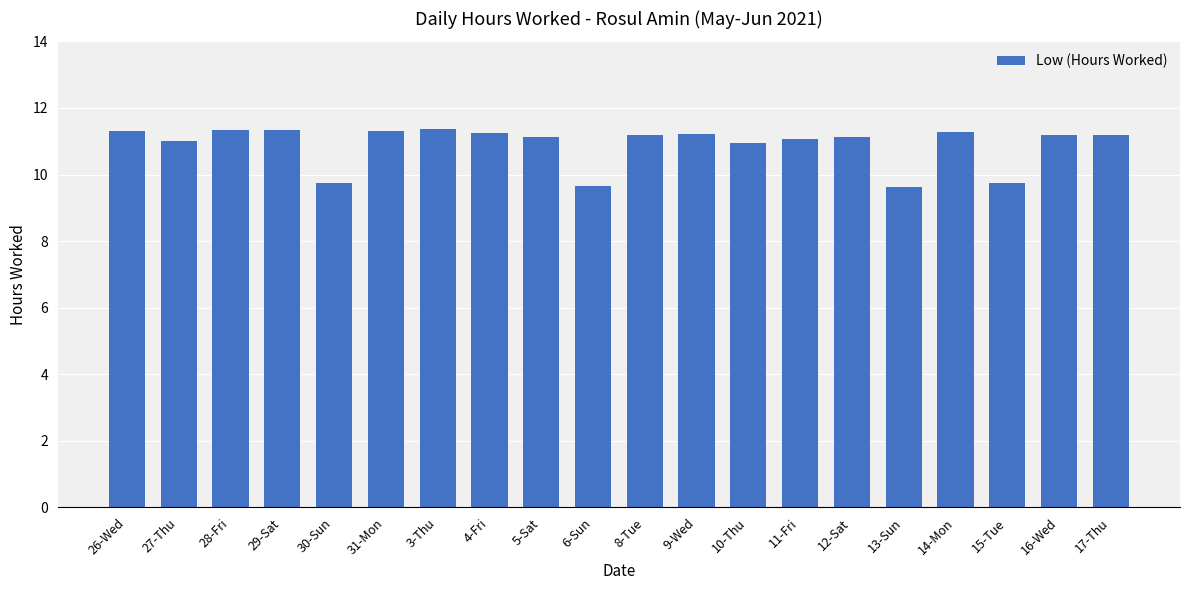

Approximately how many times larger is the value at 27-Thu compared to 17-Thu?

1.0